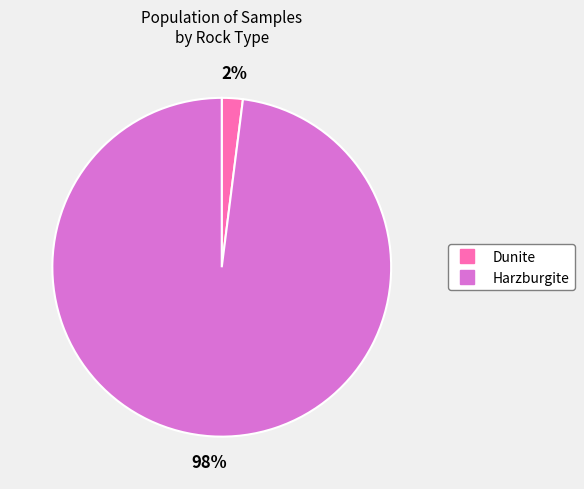

Which has a higher value, Harzburgite or Dunite?

Harzburgite